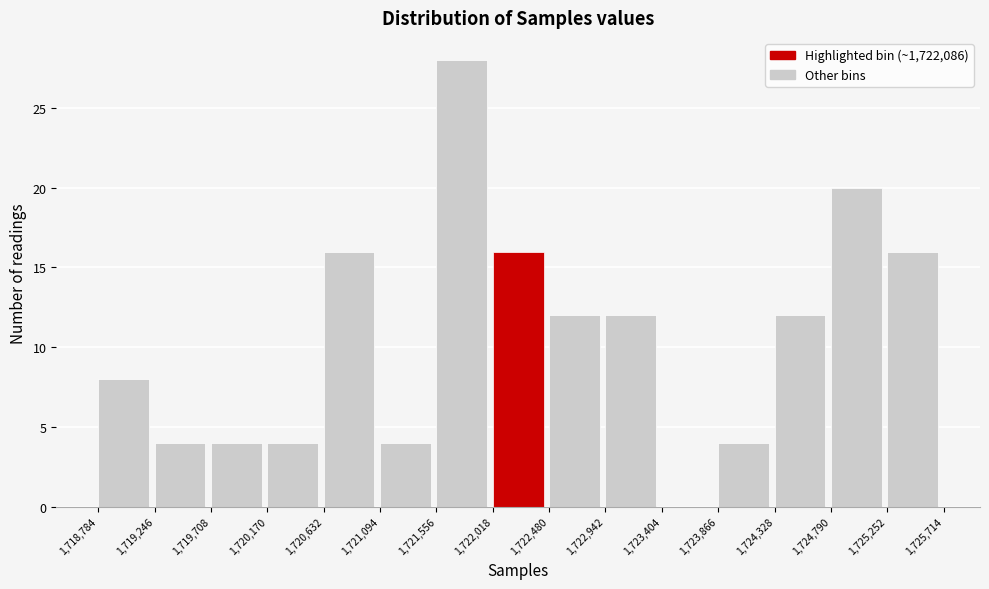

Reading left to right, transcribe this chart: for each bar, give the range it covers on the x-axis and its height. The values are not printed on the chart, so give them approximately, as read against the axis.

1,718,784 to 1,719,246: 8
1,719,246 to 1,719,708: 4
1,719,708 to 1,720,170: 4
1,720,170 to 1,720,632: 4
1,720,632 to 1,721,094: 16
1,721,094 to 1,721,556: 4
1,721,556 to 1,722,018: 28
1,722,018 to 1,722,480: 16
1,722,480 to 1,722,942: 12
1,722,942 to 1,723,404: 12
1,723,404 to 1,723,866: 0
1,723,866 to 1,724,328: 4
1,724,328 to 1,724,790: 12
1,724,790 to 1,725,252: 20
1,725,252 to 1,725,714: 16